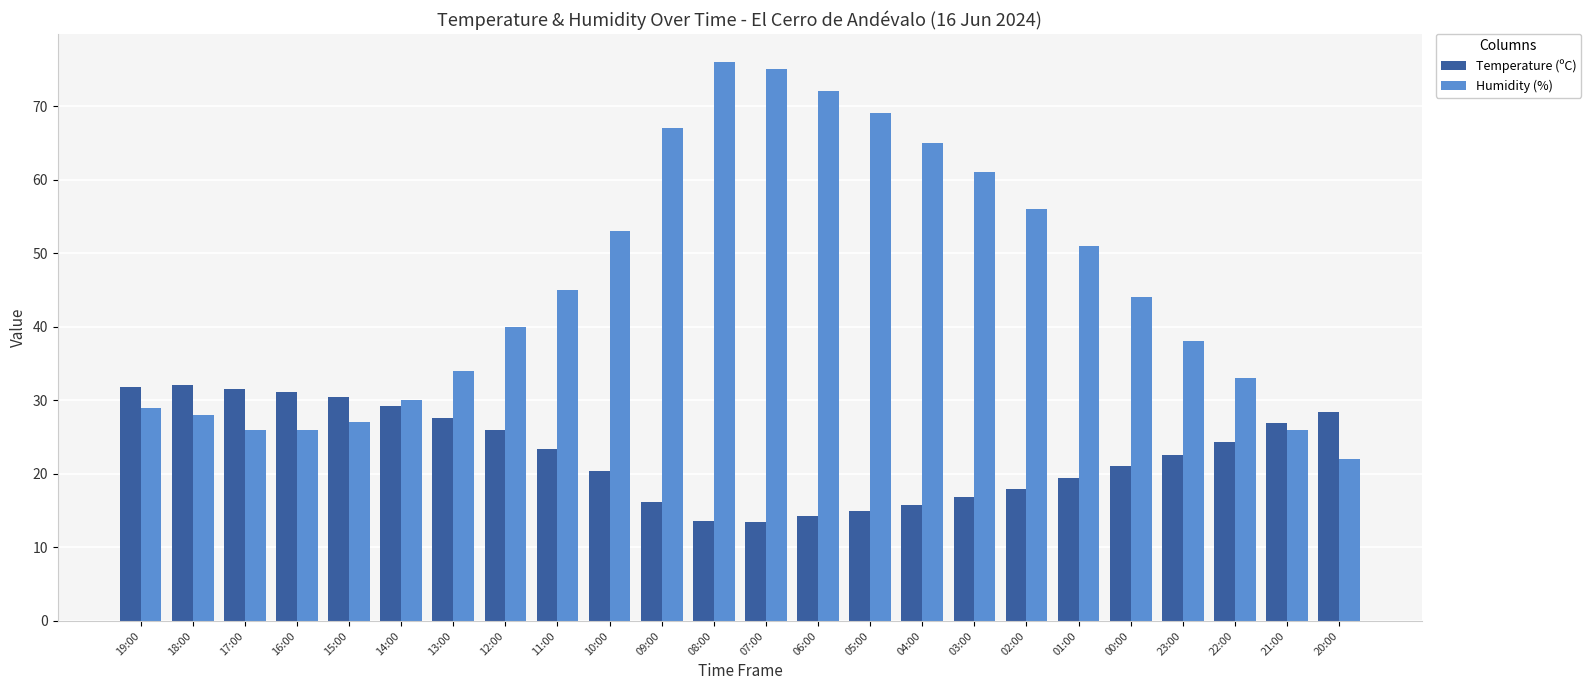

What is the difference between the maximum and minimum values in the Humidity (%) series?

54.0